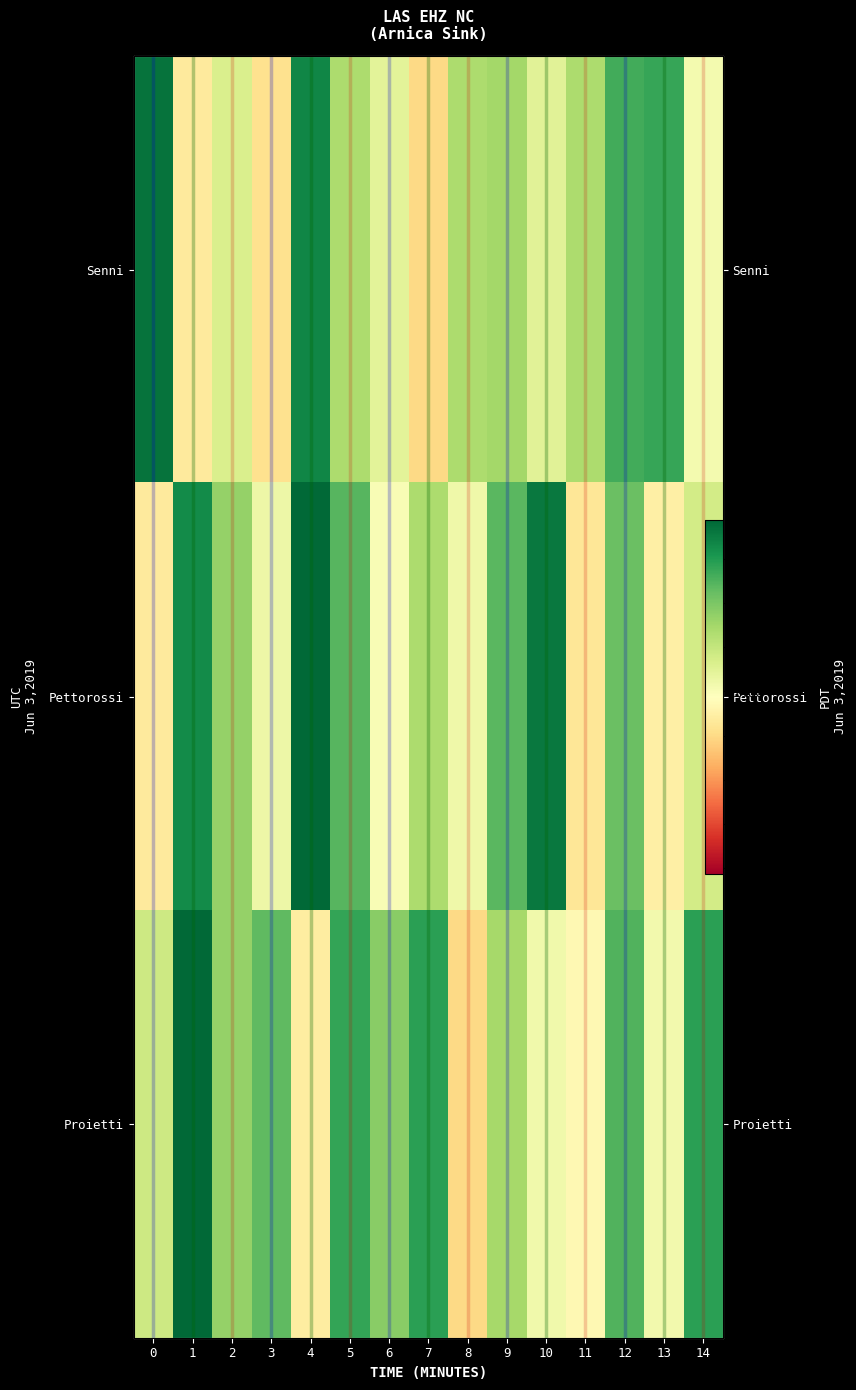

True or false: Senni has a value of 592 at 3.

False